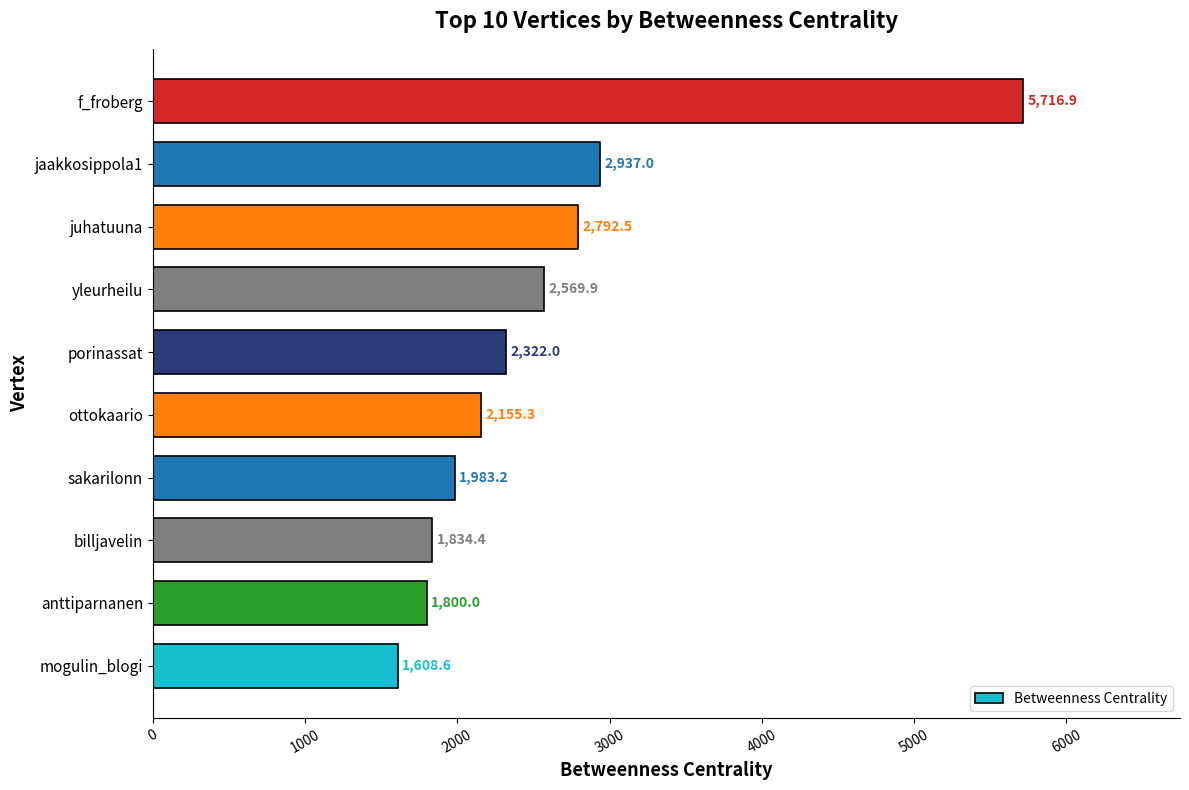

Is it true that the value at anttiparnanen is 1223.1?

False